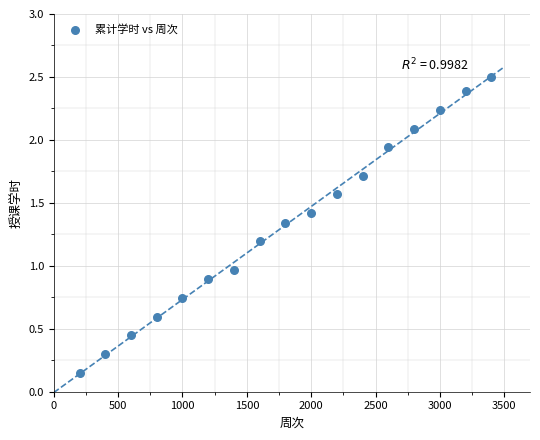

What is the range of Y values (max minus min)?

2.4